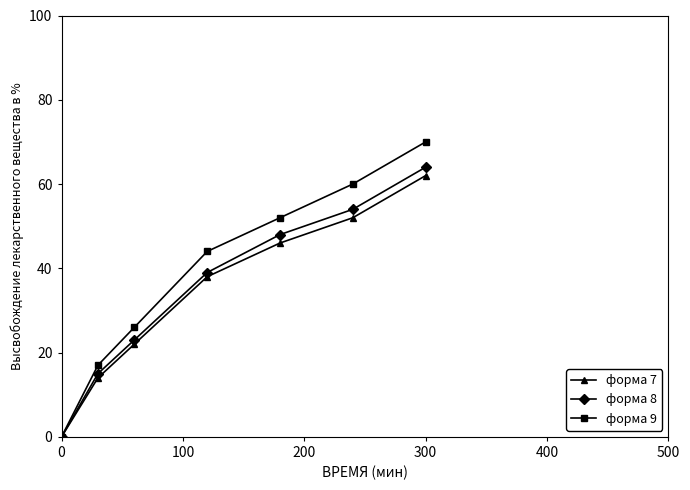

What is the maximum value for форма 7?

62